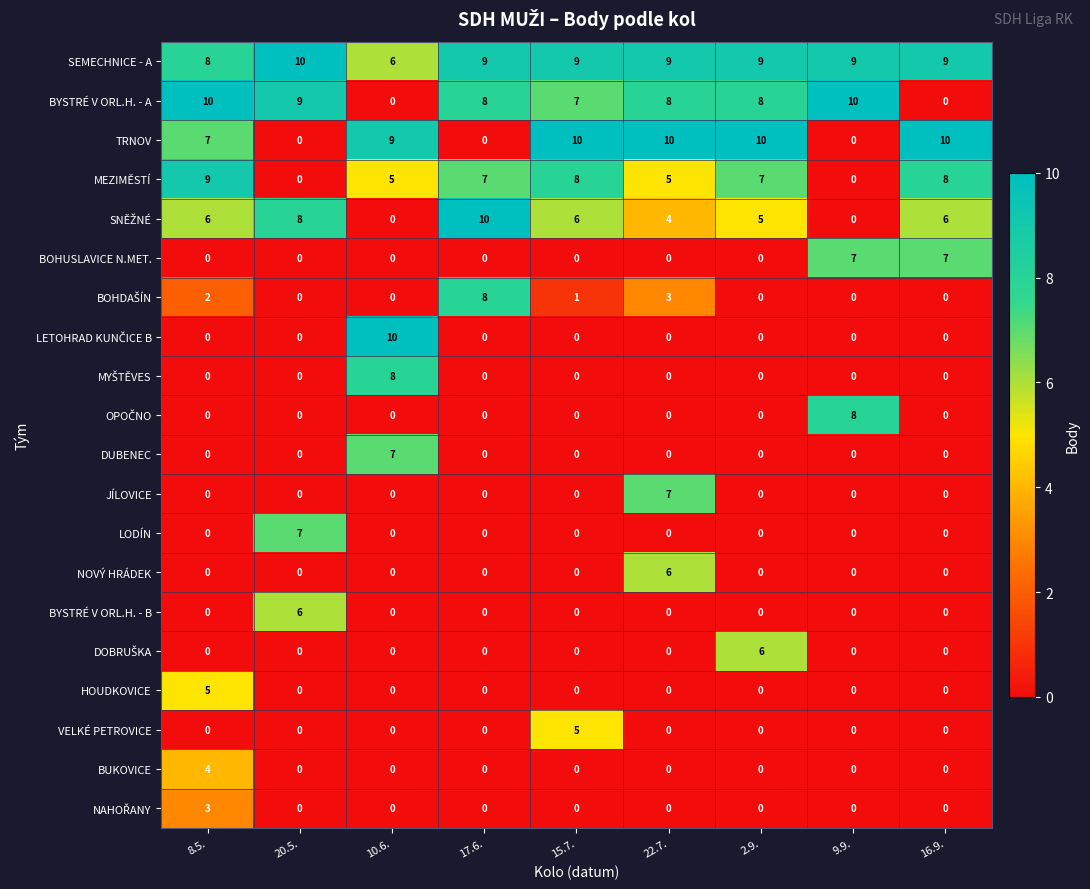

What is the approximate value of TRNOV at 8.5., to the nearest 5?

5